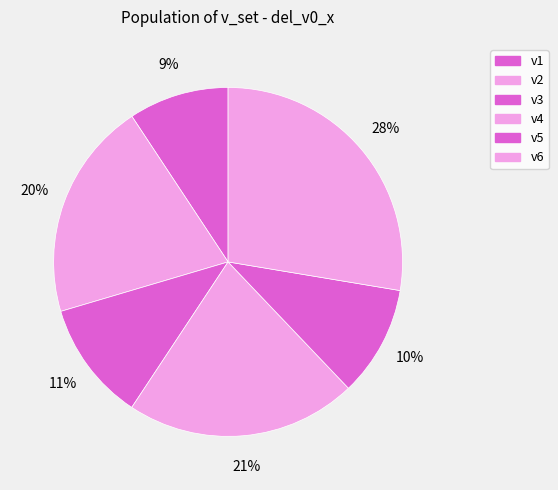

Rank the categories by value from highest to lowest.

v6, v4, v2, v3, v5, v1